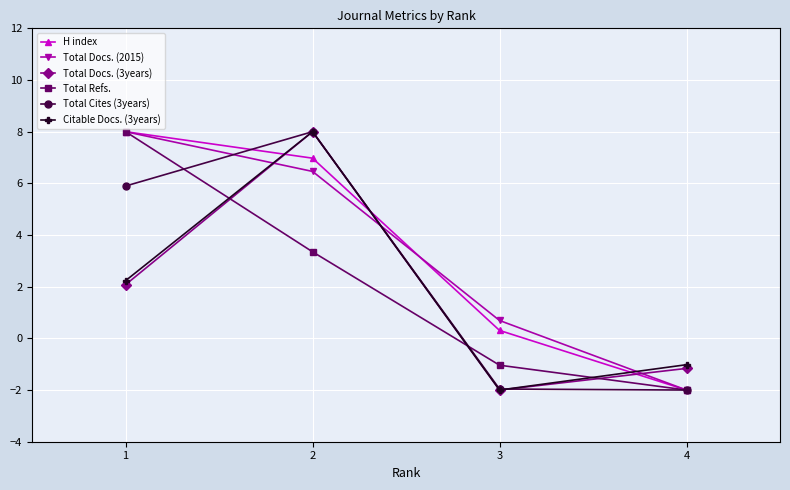

True or false: Citable Docs. (3years) and Total Refs. intersect in this chart.

True